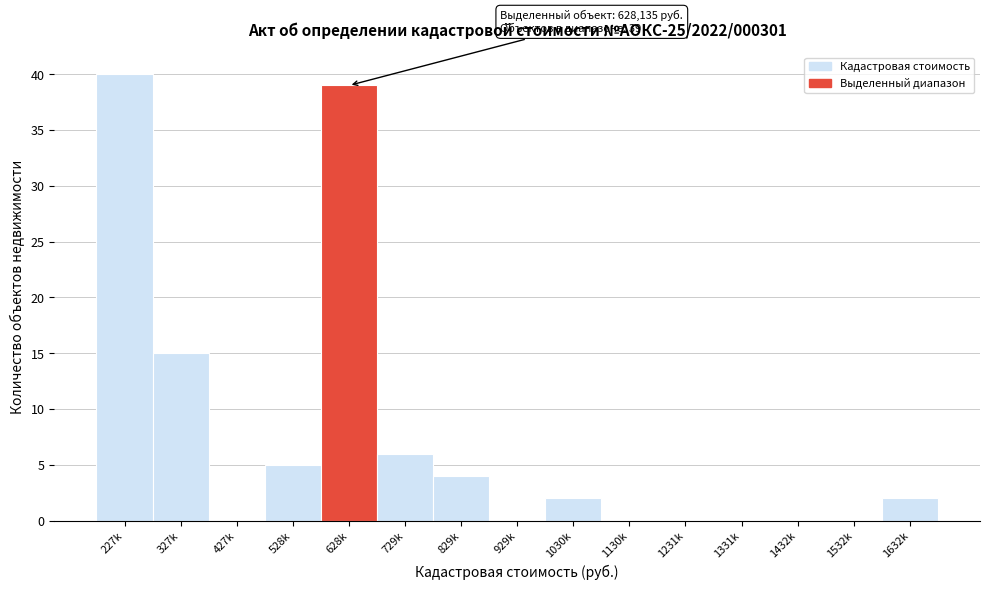

Reading left to right, extract all data points from this chart.

227k=40	327k=15	427k=0	528k=5	628k=39	729k=6	829k=4	929k=0	1030k=2	1130k=0	1231k=0	1331k=0	1432k=0	1532k=0	1632k=2